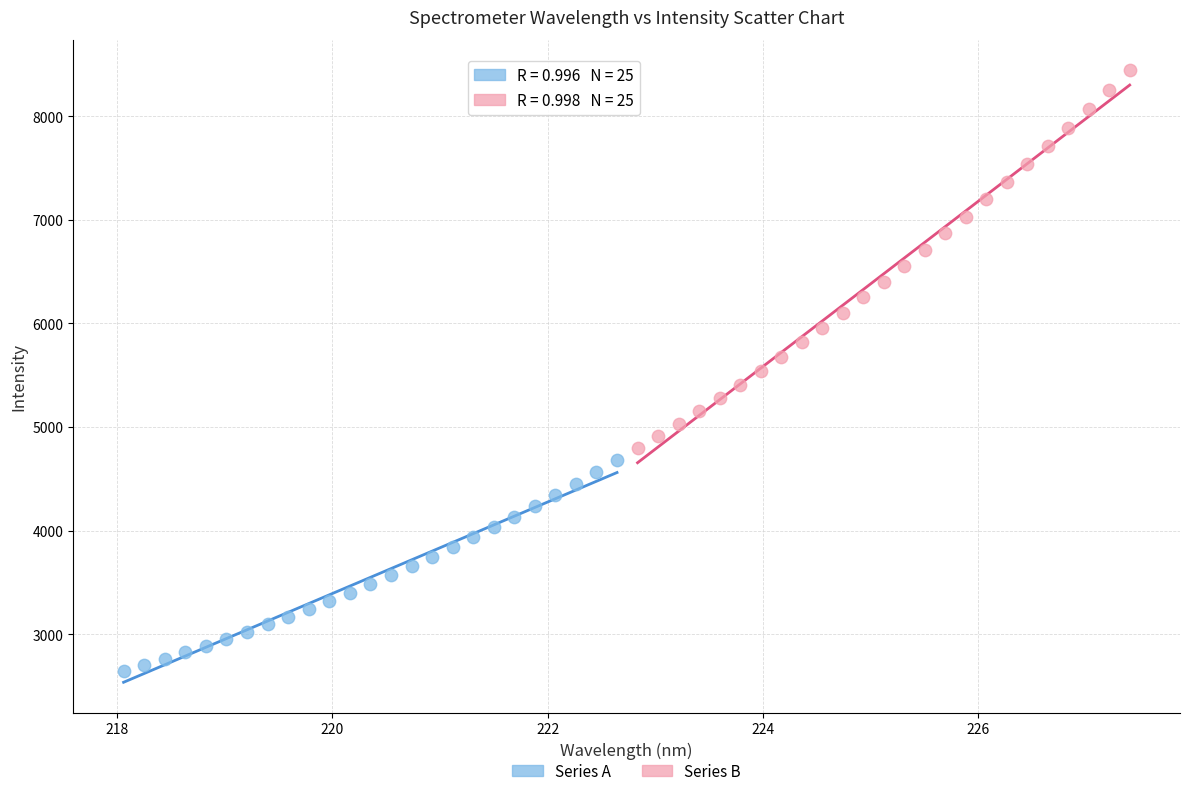

Which series reaches the minimum Y coordinate?

Series A